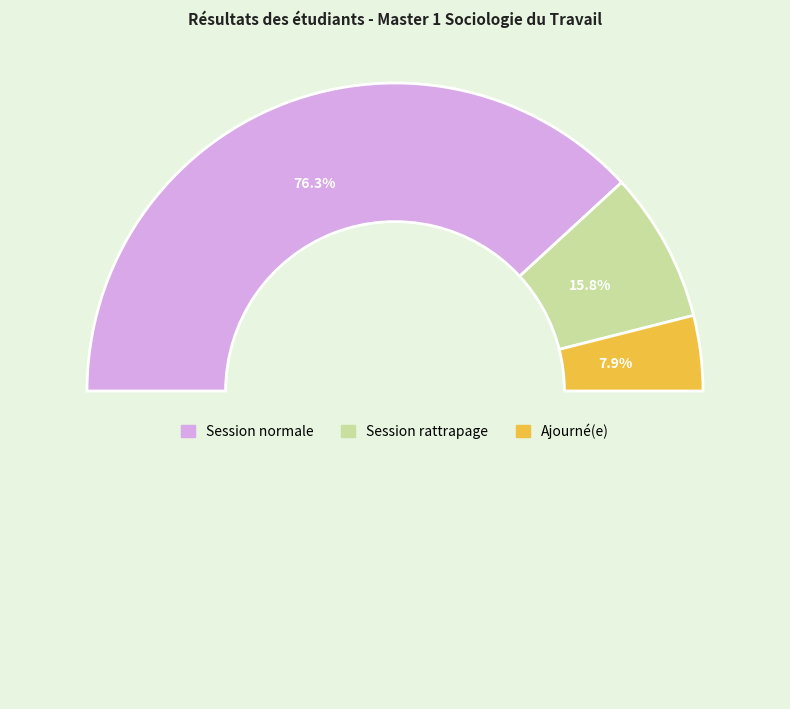

How many slices are in this pie chart?

3